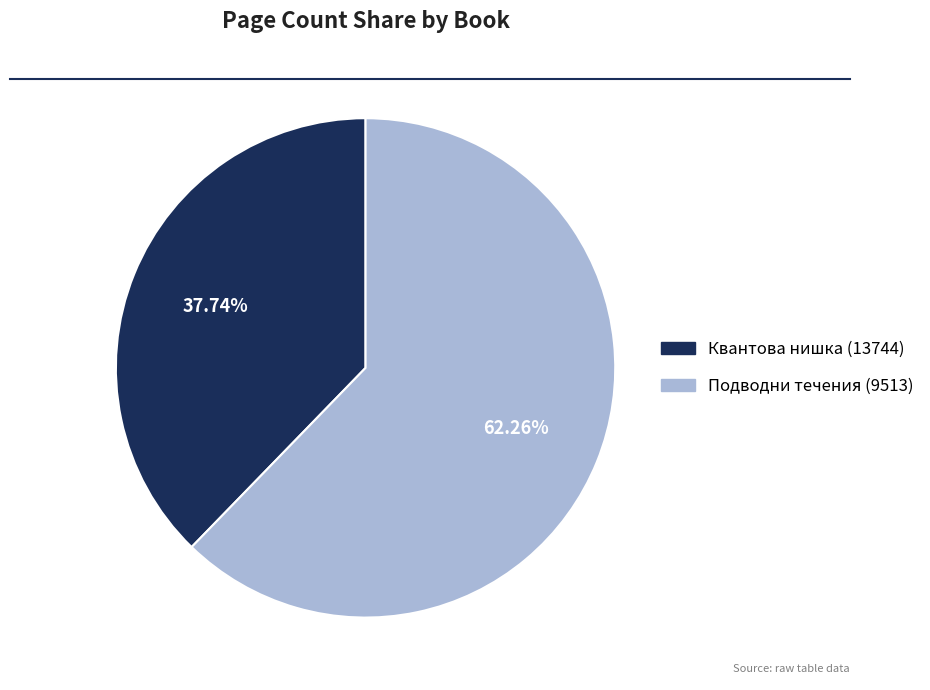

What percentage is the Квантова нишка (13744) slice, to the nearest percent?

38%